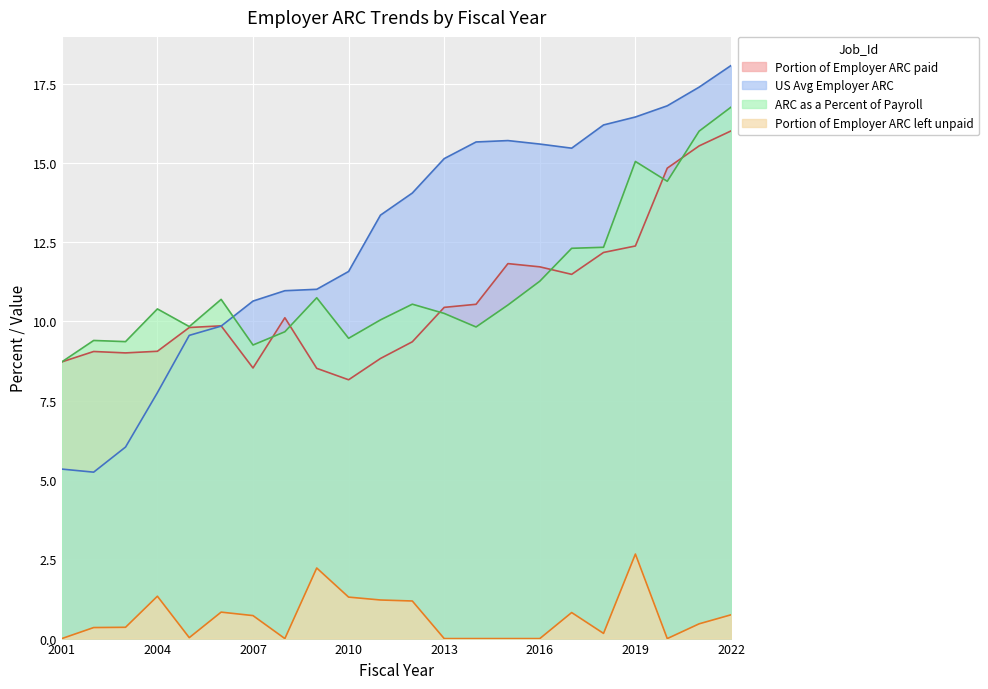

Reading right to left, extract all data points from this chart.

Portion of Employer ARC paid: 16.0	15.5	14.8	12.4	12.2	11.5	11.7	11.8	10.5	10.4	9.4	8.8	8.2	8.5	10.1	8.5	9.9	9.8	9.1	9.0	9.1	8.7
US Avg Employer ARC: 18.1	17.4	16.8	16.4	16.2	15.5	15.6	15.7	15.7	15.1	14.1	13.4	11.6	11.0	11.0	10.6	9.9	9.6	7.8	6.0	5.2	5.3
ARC as a Percent of Payroll: 16.8	16.0	14.4	15.0	12.3	12.3	11.3	10.5	9.8	10.3	10.5	10.1	9.5	10.7	9.7	9.3	10.7	9.8	10.4	9.4	9.4	8.7
Portion of Employer ARC left unpaid: 0.7	0.5	0.0	2.7	0.2	0.8	0.0	0.0	0.0	0.0	1.2	1.2	1.3	2.2	0.0	0.7	0.8	0.0	1.3	0.4	0.3	0.0